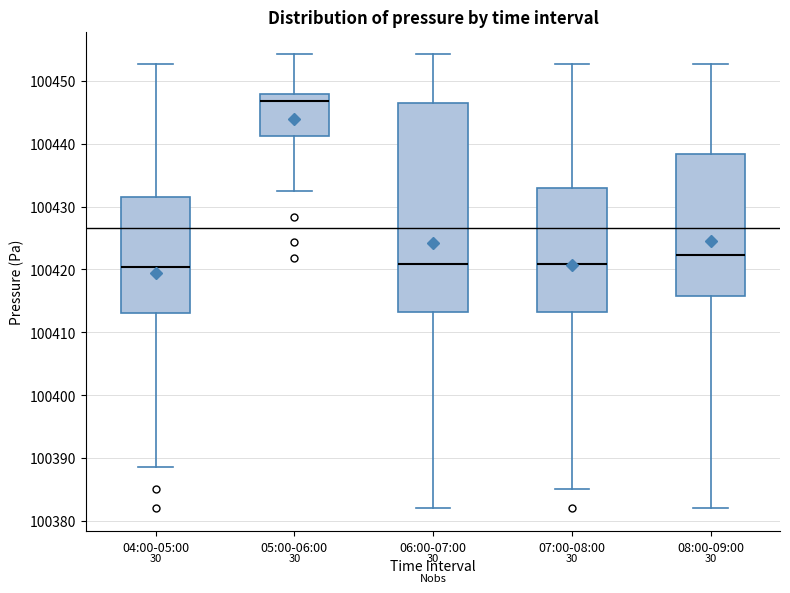

Reading left to right, read every box against the y-axis: the position of its median line, the range the box covers, and the ends of its whiskers. The values are not printed on the chart, so give them approximately, as read against the axis.

04:00-05:00: median 100420, box 100413 to 100431, whiskers 100389 to 100453
05:00-06:00: median 100447, box 100441 to 100448, whiskers 100433 to 100454
06:00-07:00: median 100421, box 100413 to 100446, whiskers 100382 to 100454
07:00-08:00: median 100421, box 100413 to 100433, whiskers 100385 to 100453
08:00-09:00: median 100422, box 100416 to 100438, whiskers 100382 to 100453